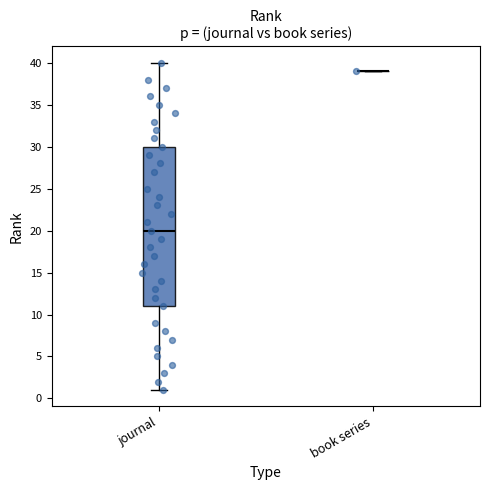

Comparing the boxes themselves (not the whiskers), which one is the tallest?

journal